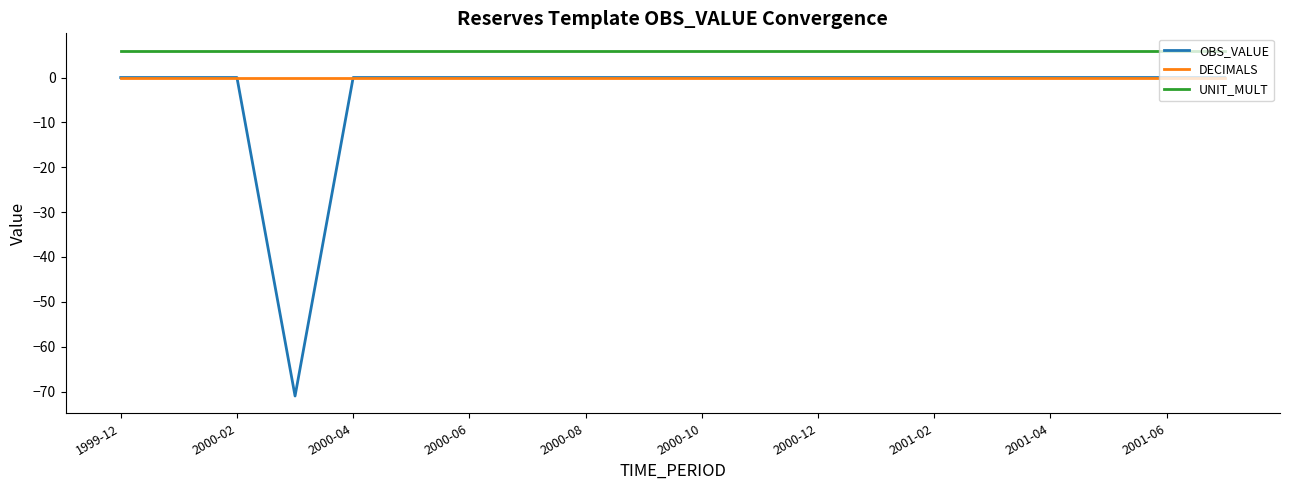

Does the chart display data point markers on the line(s)?

No